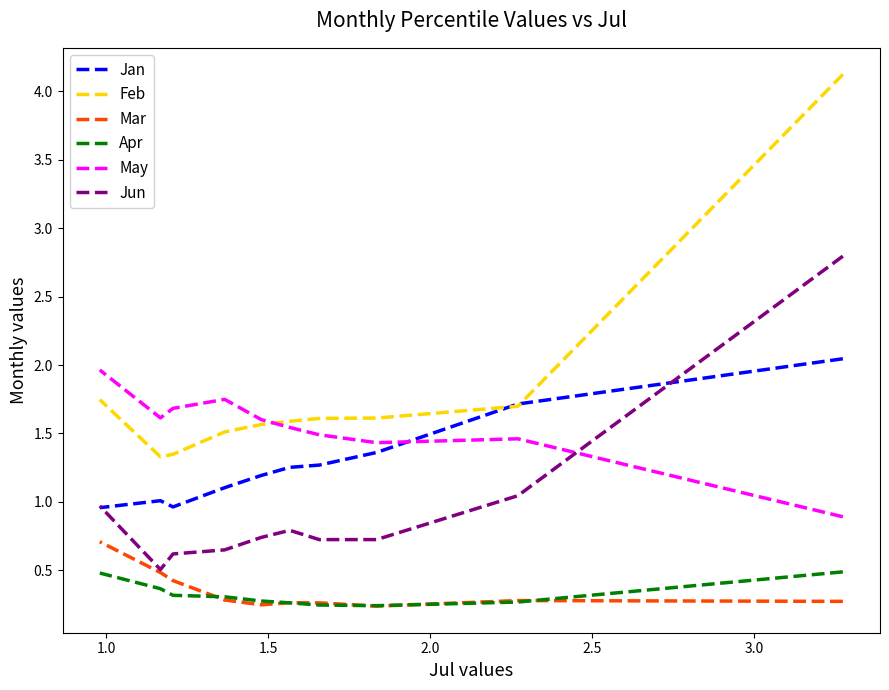

How many data points does each series have?

10